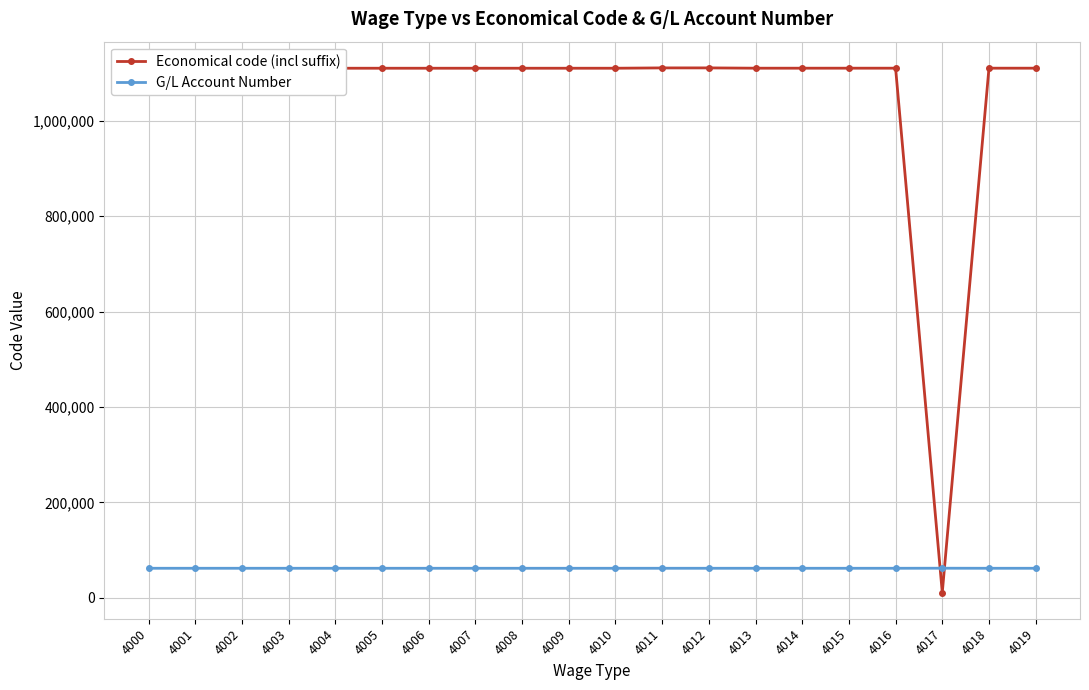

True or false: G/L Account Number has a value of 62001 at 4004.

True